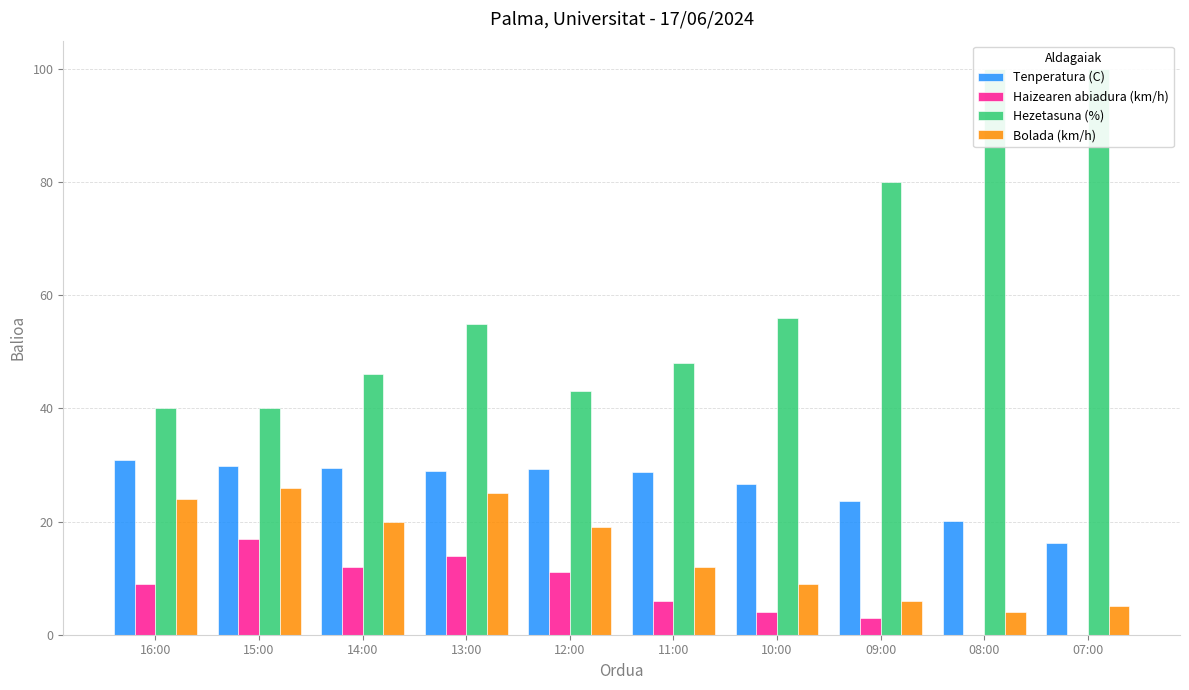

Which series has the largest total across all categories?

Hezetasuna (%)